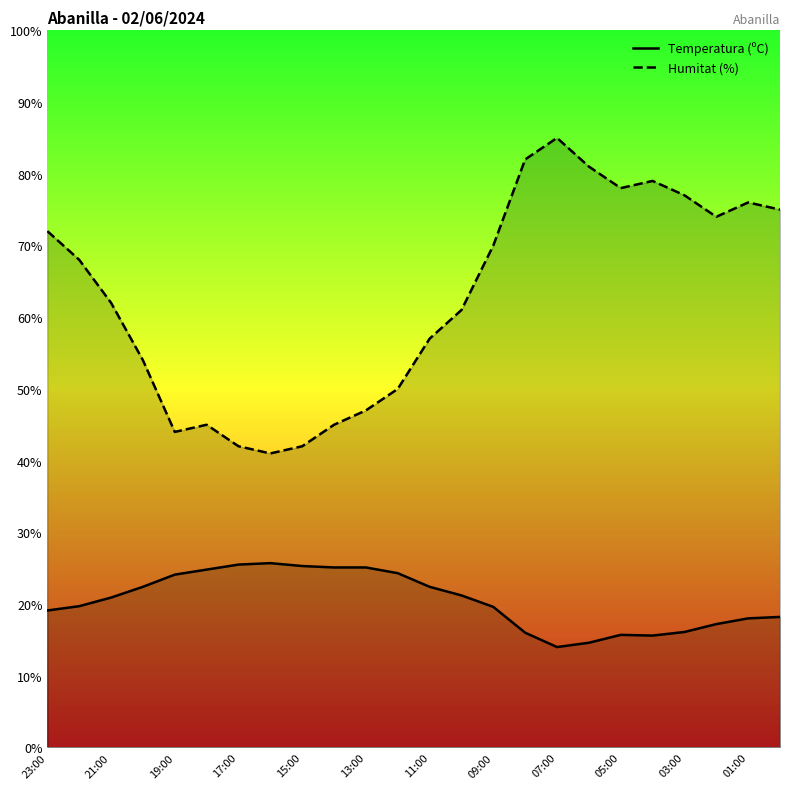

What is the sum of the Humitat (%) values at 03:00 and 23:00?

149.0